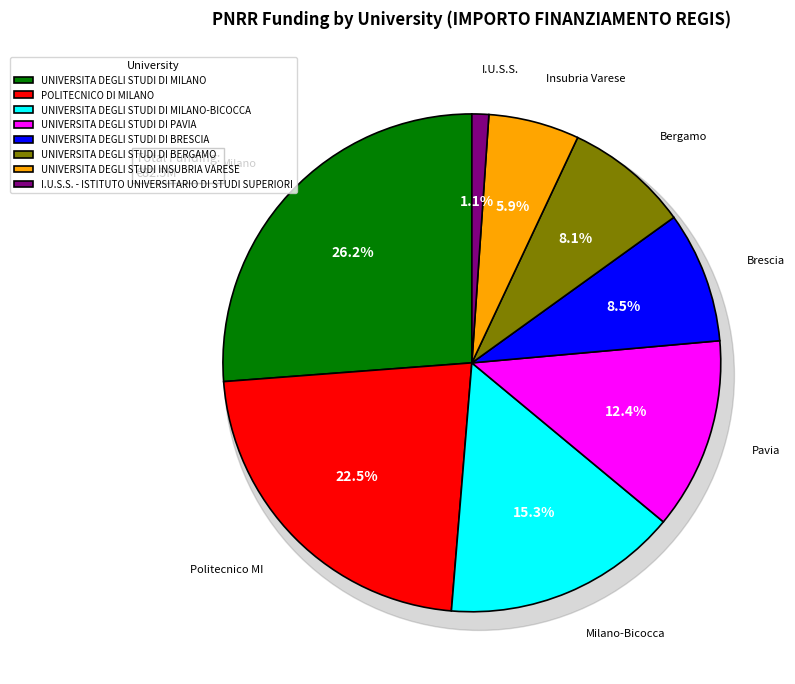

How much of the chart is everything except UNIVERSITA DEGLI STUDI DI MILANO?

73.8%